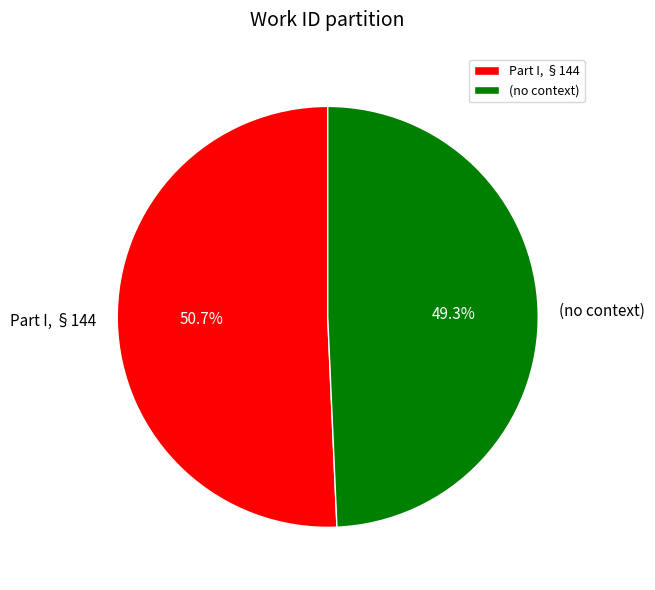

Combined, what portion of the pie is Part I, §144 and (no context)?

100.0%